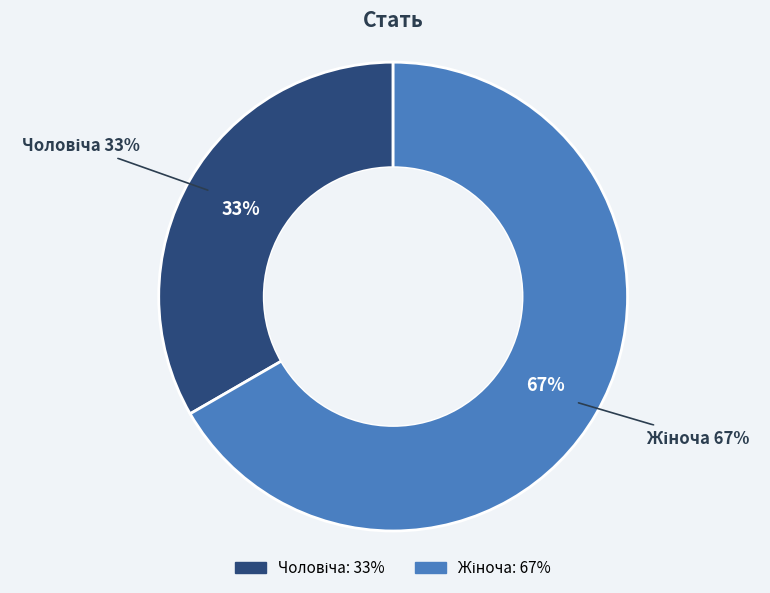

Which slice is the smallest?

Чоловіча